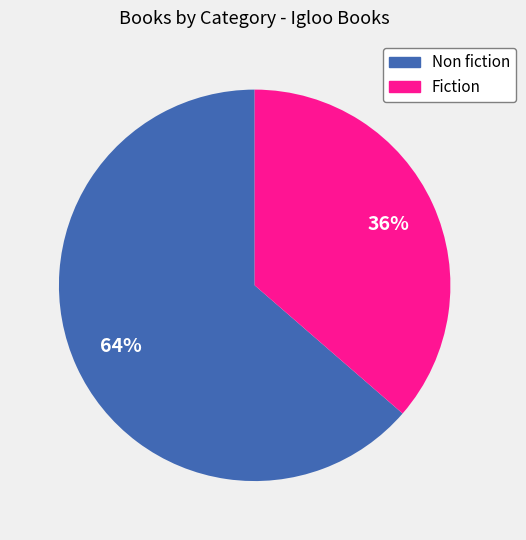

To the nearest percent, what is the combined percentage of Fiction and Non fiction?

100%